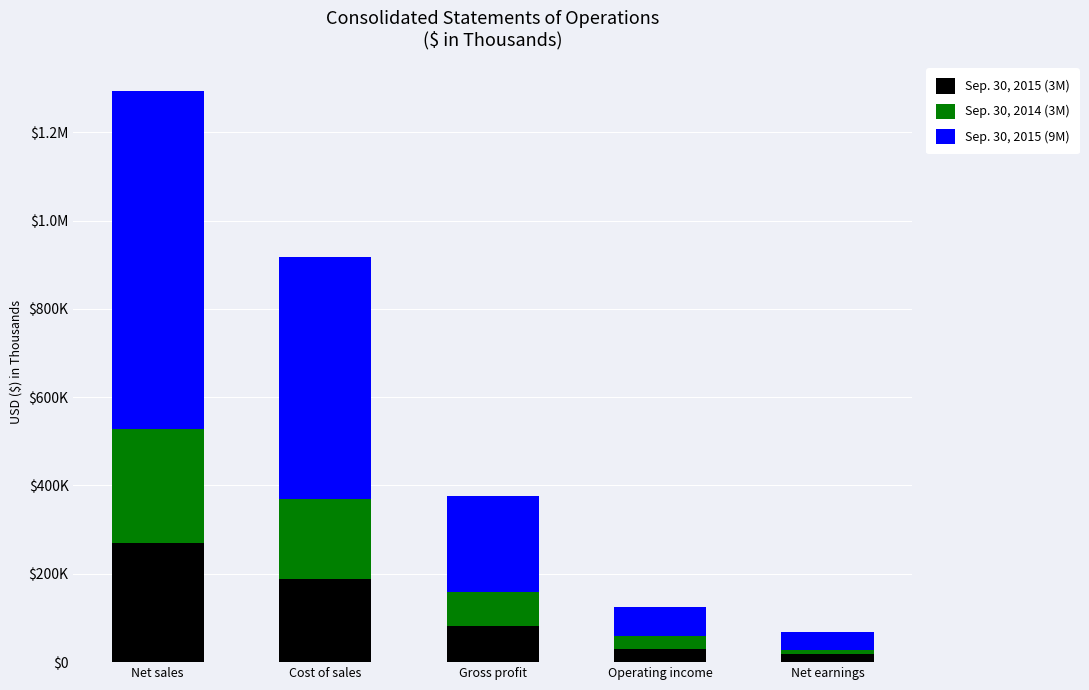

At how many categories does at least one series exceed 575744?

1